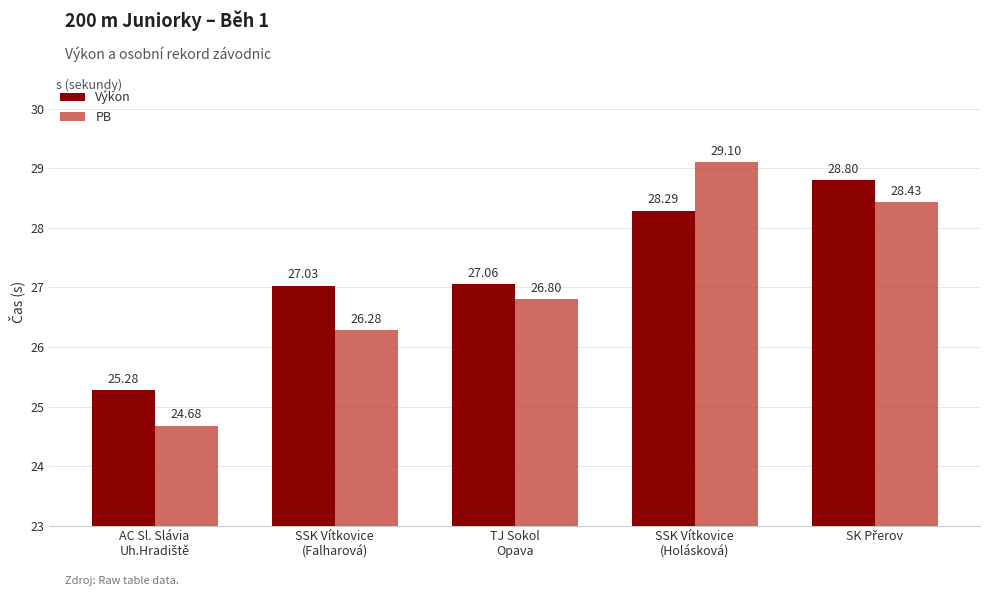

Are the bars horizontal?

No